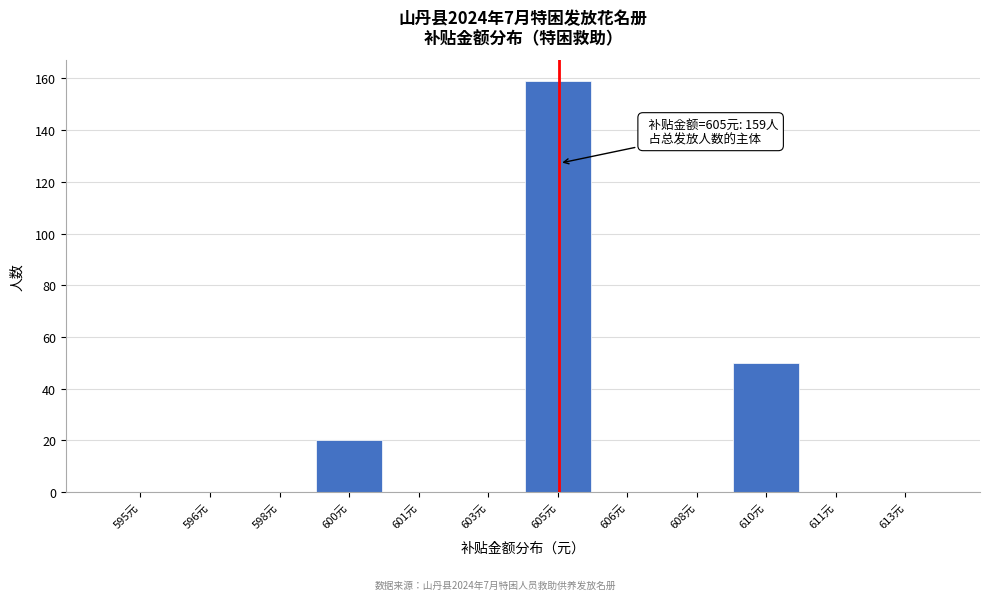

Reading left to right, transcribe all the data shown in this chart.

595元=0	596元=0	598元=0	600元=20	601元=0	603元=0	605元=159	606元=0	608元=0	610元=50	611元=0	613元=0